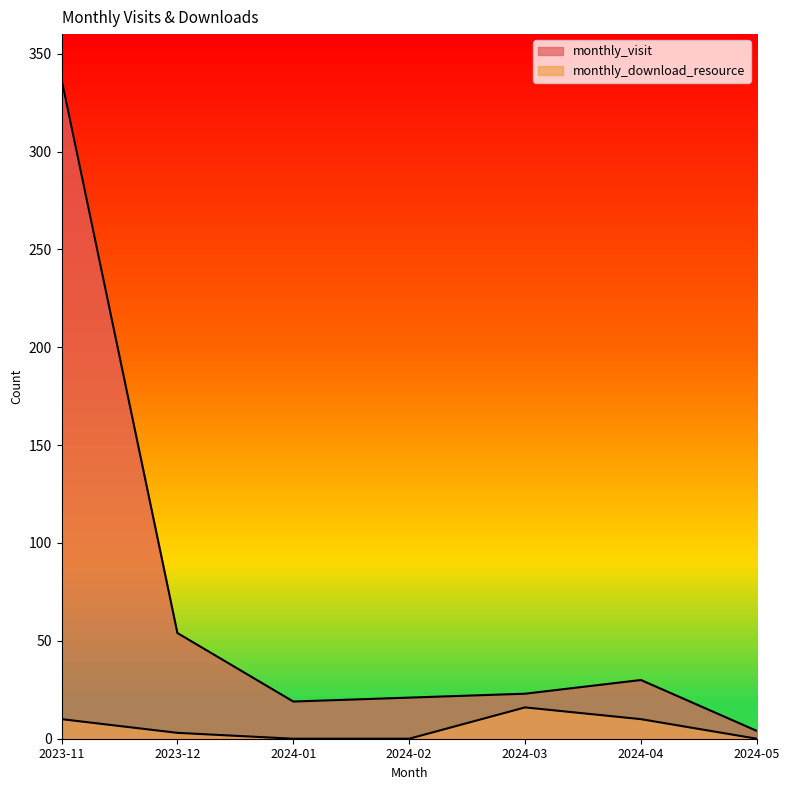

True or false: monthly_visit and monthly_download_resource cross at least once.

False